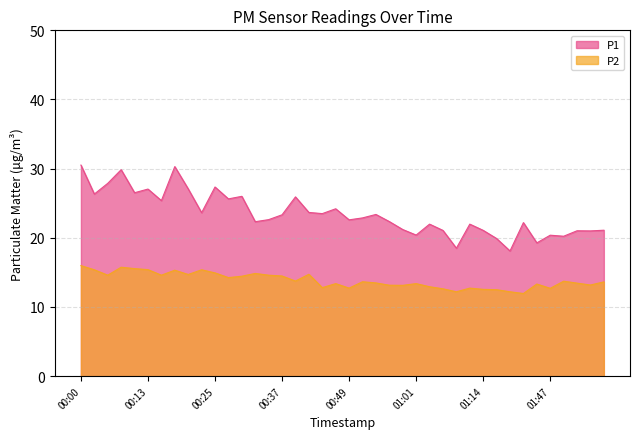

True or false: P2 and P1 cross at least once.

False